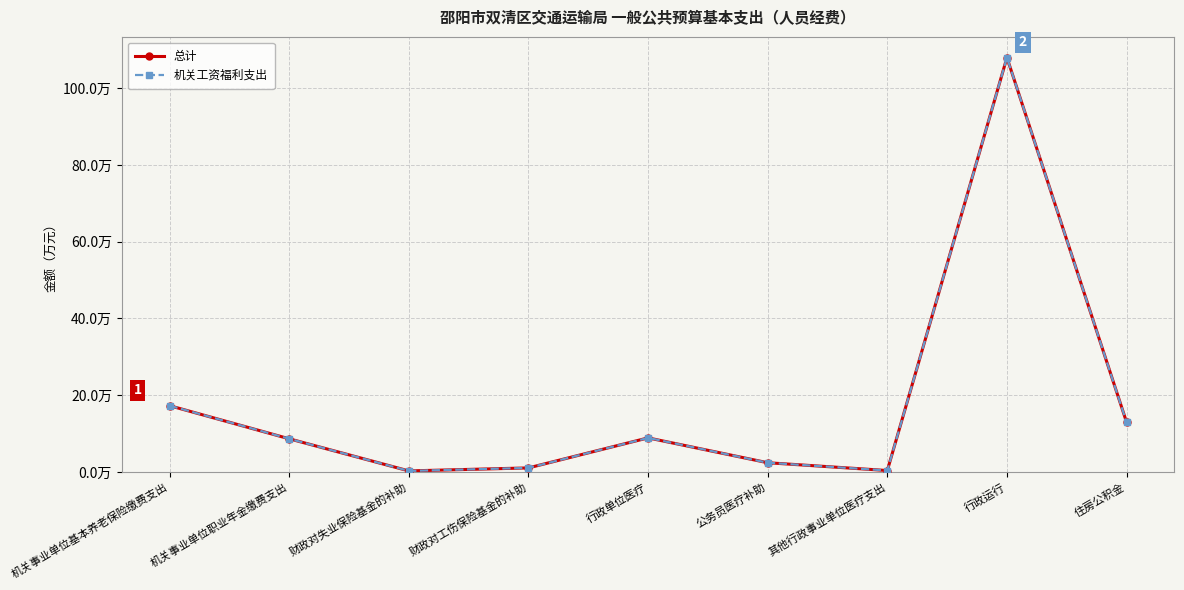

Is this an area chart (filled region under the line)?

No